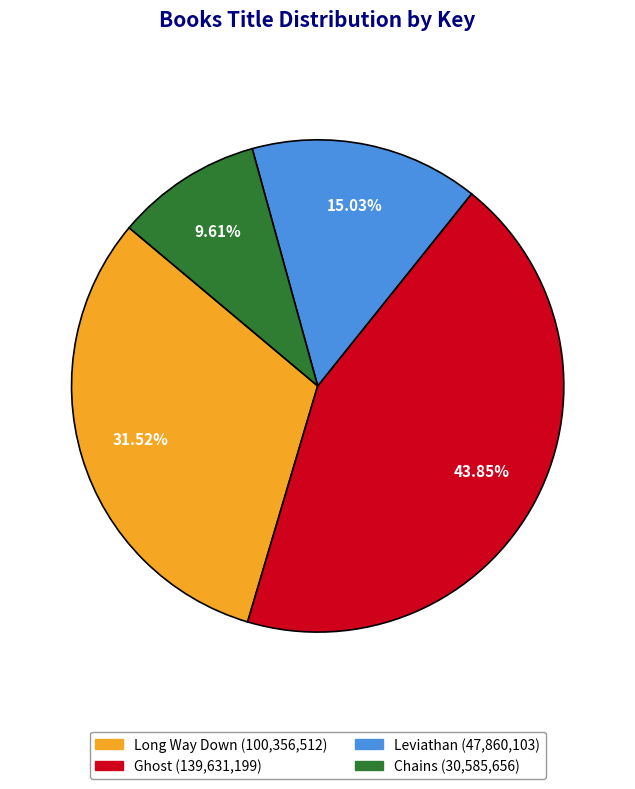

True or false: Leviathan accounts for 15% of the total.

True